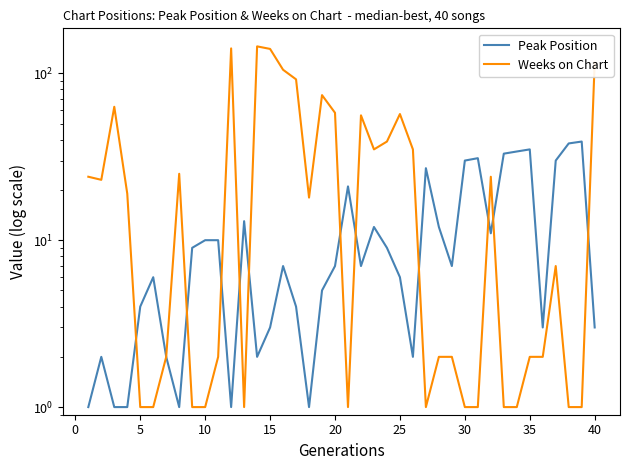

How many values in the Weeks on Chart series are below 18?

20